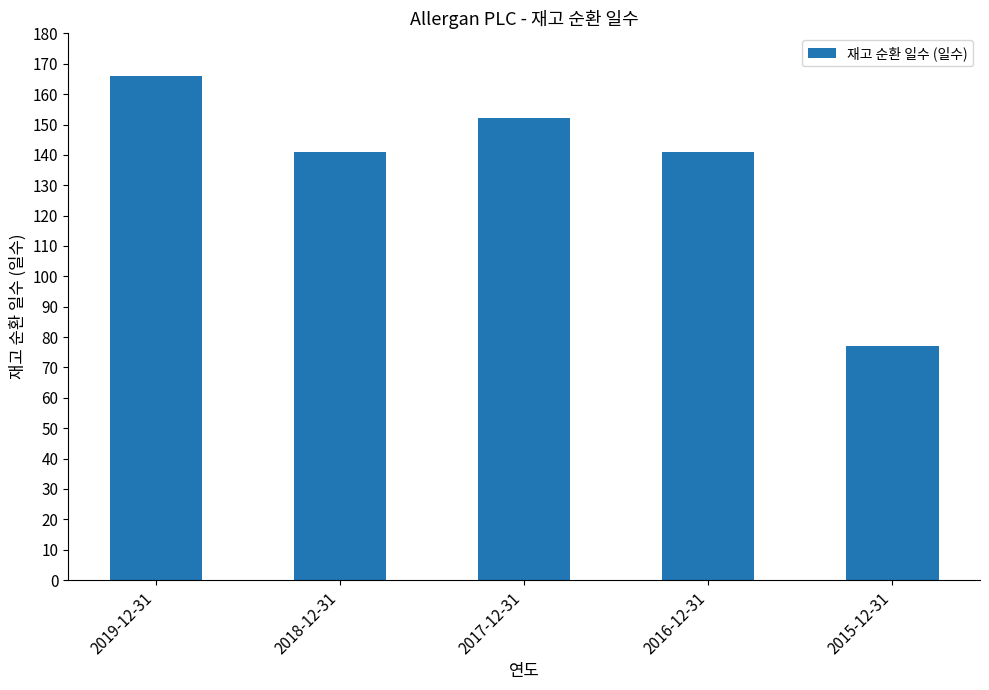

Reading right to left, transcribe all the data shown in this chart.

2015-12-31=77	2016-12-31=141	2017-12-31=152	2018-12-31=141	2019-12-31=166